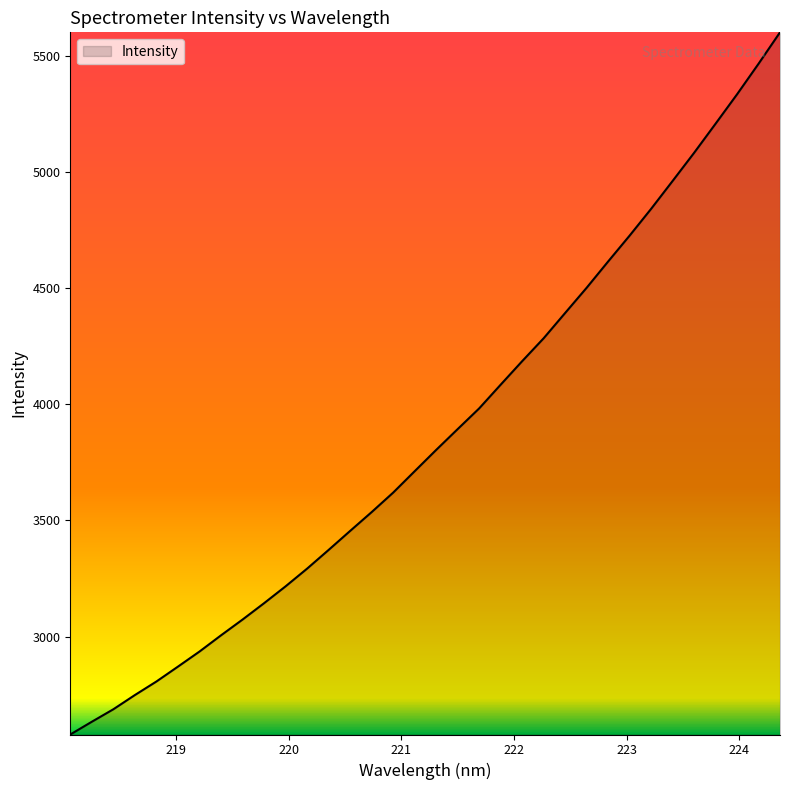

What is the greatest value displayed?

5603.2